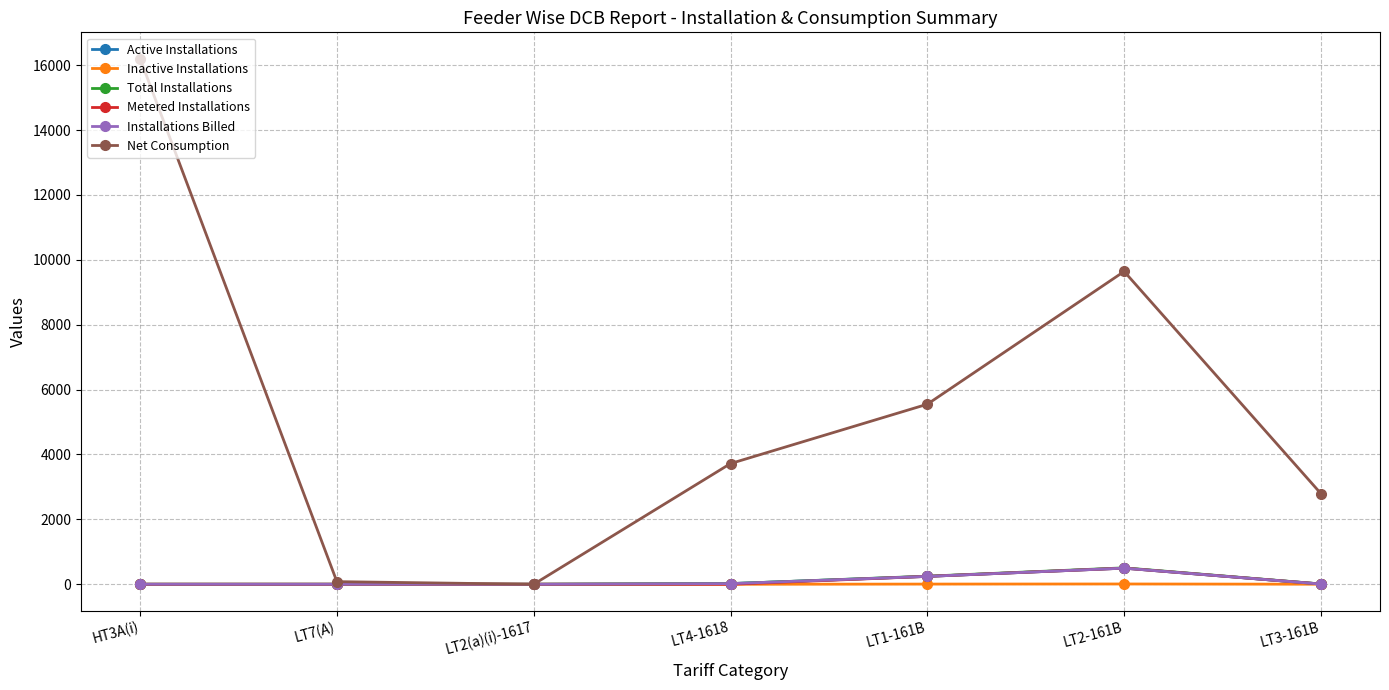

Which series changed the most between LT7(A) and LT3-161B?

Net Consumption